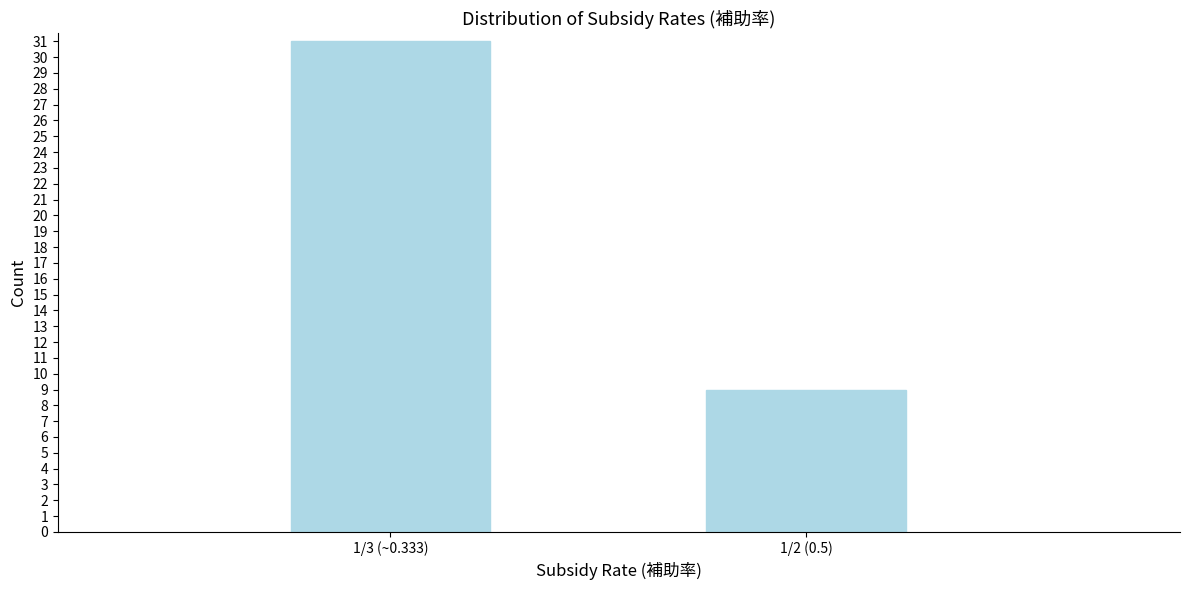

Reading right to left, what are all the values shown in this chart?

9	31